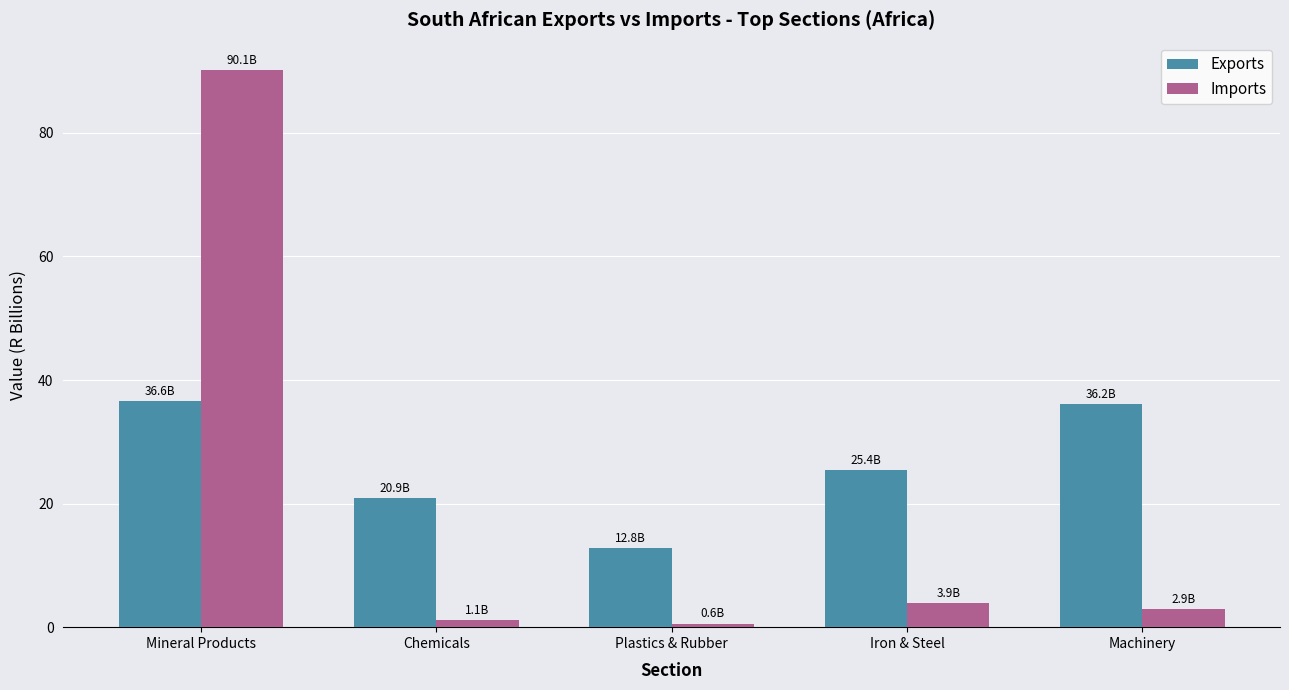

Reading right to left, what are all the values shown in this chart?

Exports: 36.2	25.4	12.8	20.9	36.6
Imports: 2.9	3.9	0.6	1.1	90.1